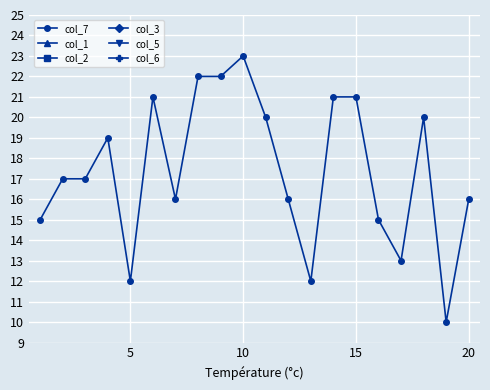

What is the highest value of the col_7 series?

23